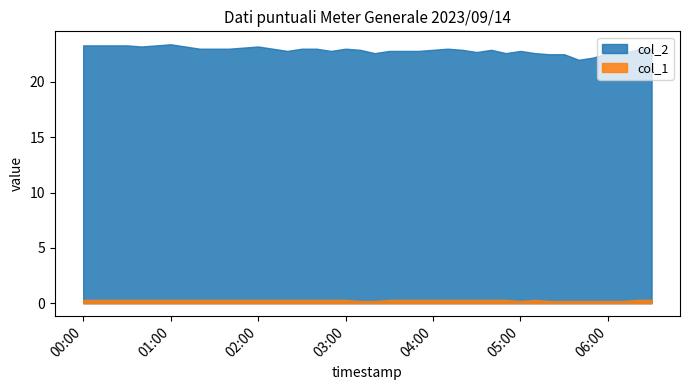

What is the difference between the col_1 values at 2023/09/14 06:00:00 and 2023/09/14 01:20:00?

0.1